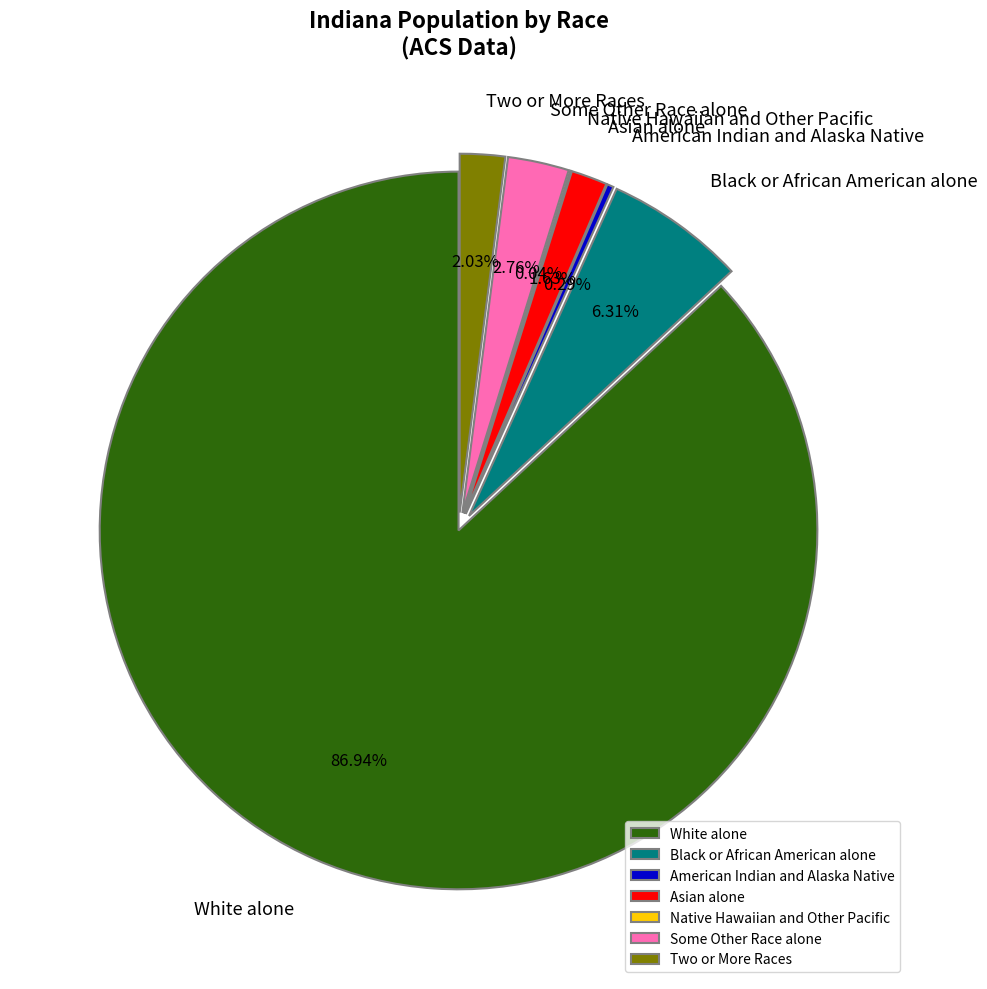

Which slice is the largest?

White alone